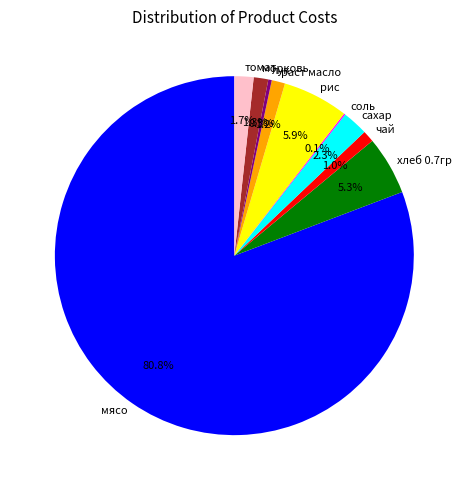

To the nearest percent, what percentage of the pie is раст масло?

1%